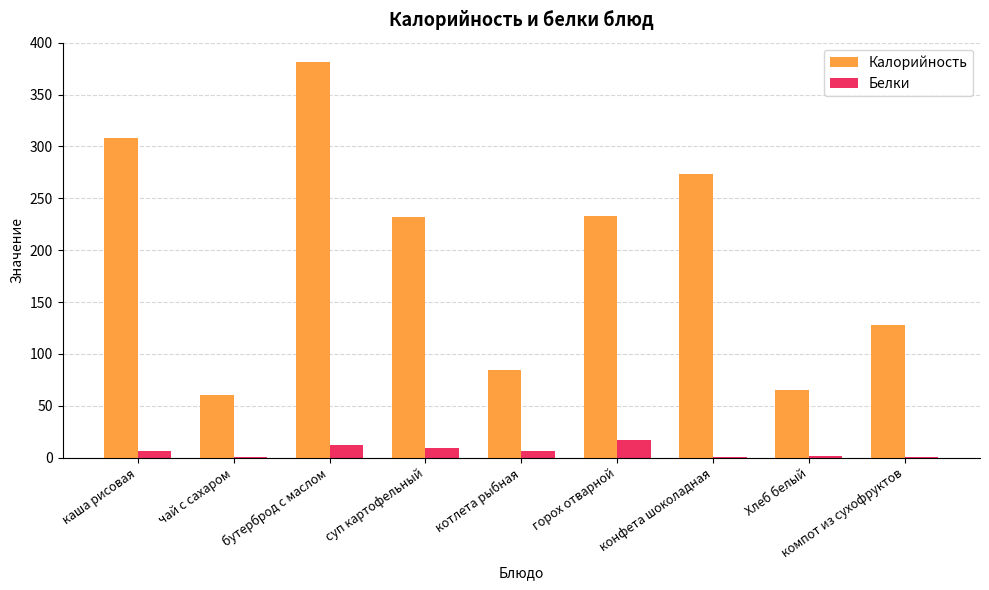

How many series are shown in this chart?

2